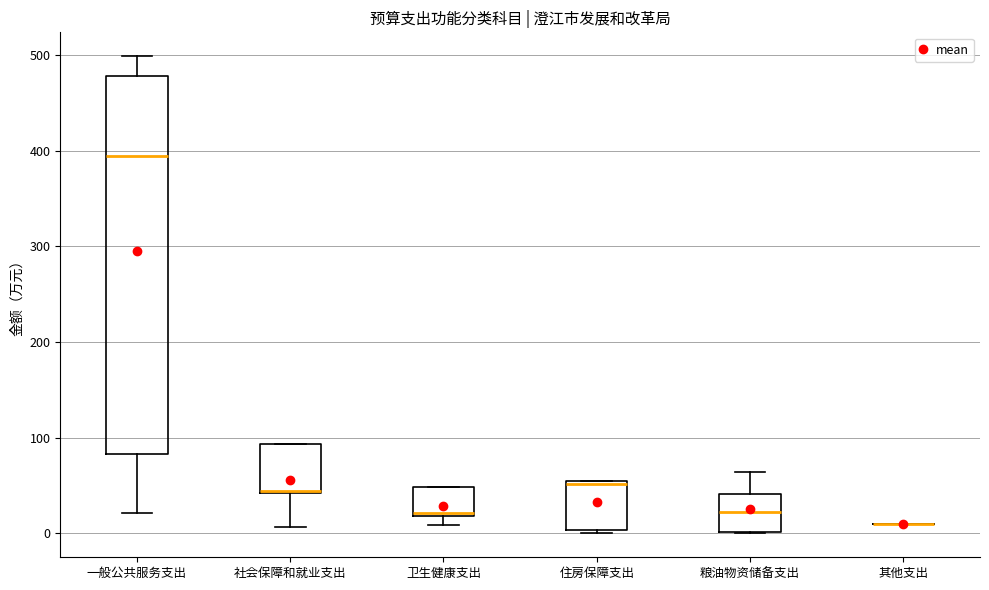

Where is the upper edge of the box for 一般公共服务支出 on the y-axis? The values are not printed on the chart, so give them approximately, as read against the axis.

480